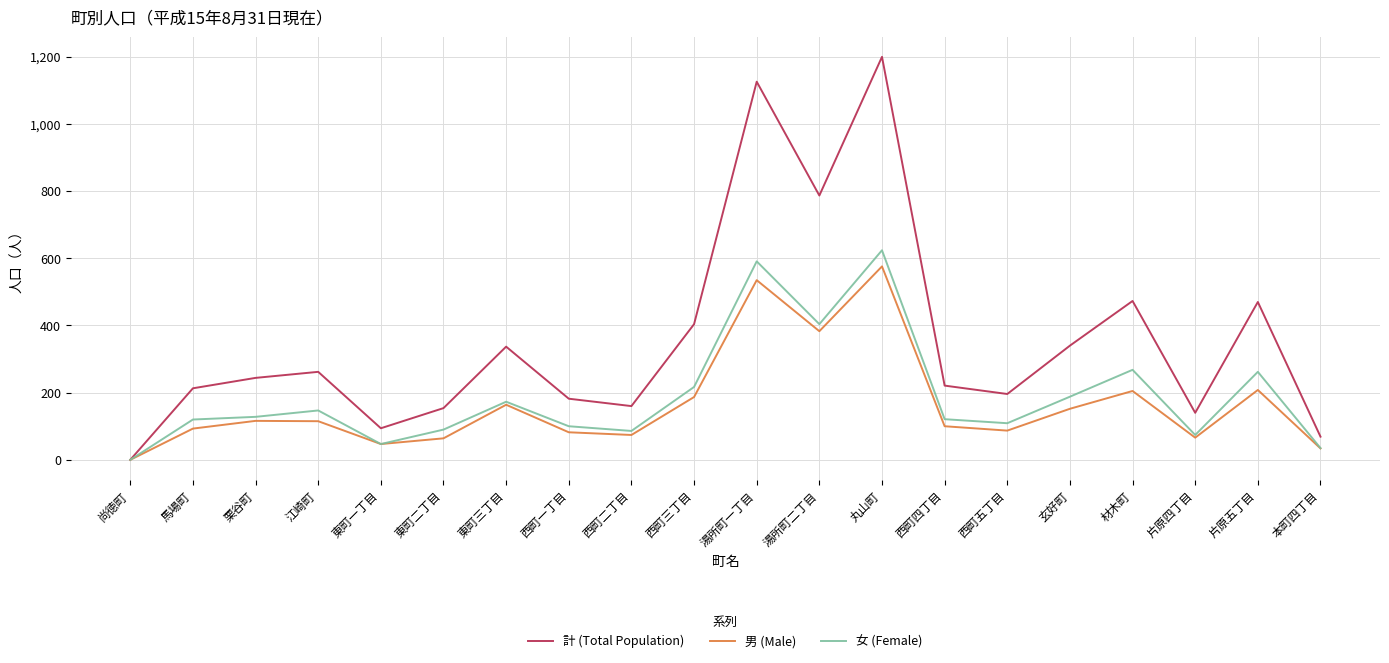

What is the total value across all series at 湯所町二丁目?

1574